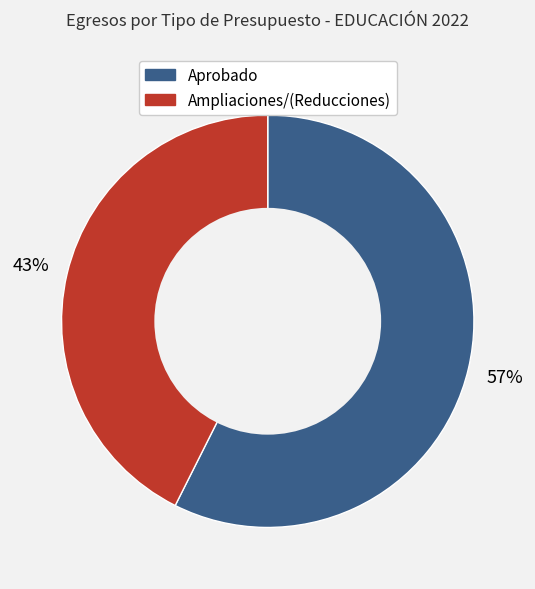

Combined, do Ampliaciones/(Reducciones) and Aprobado account for over 50%?

Yes